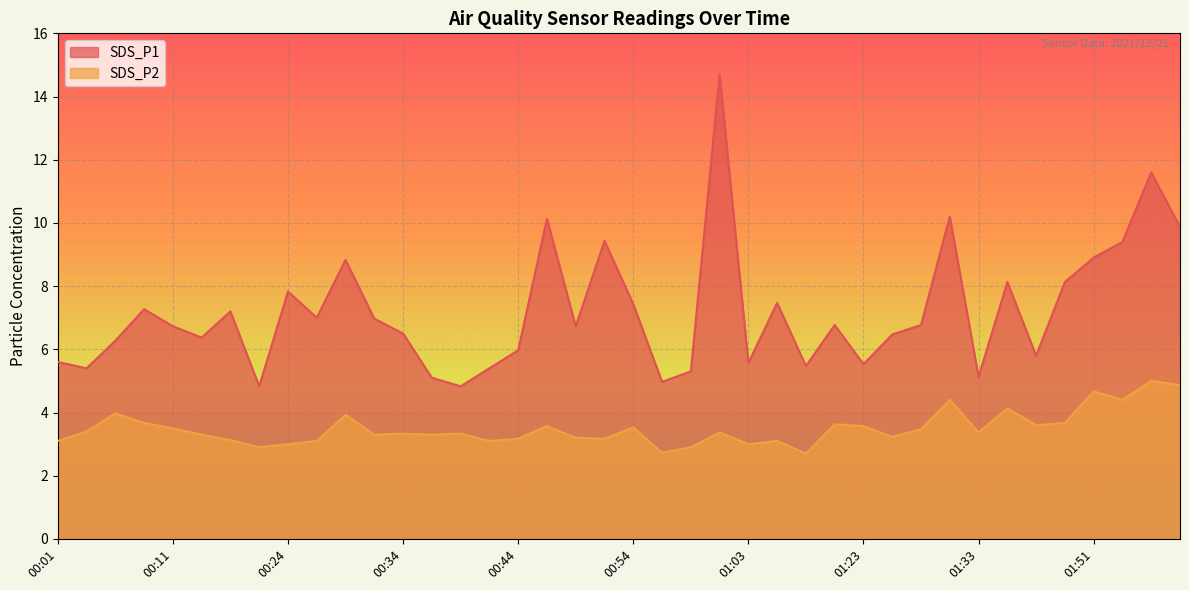

How many interior local peaks does the SDS_P2 series have?

13